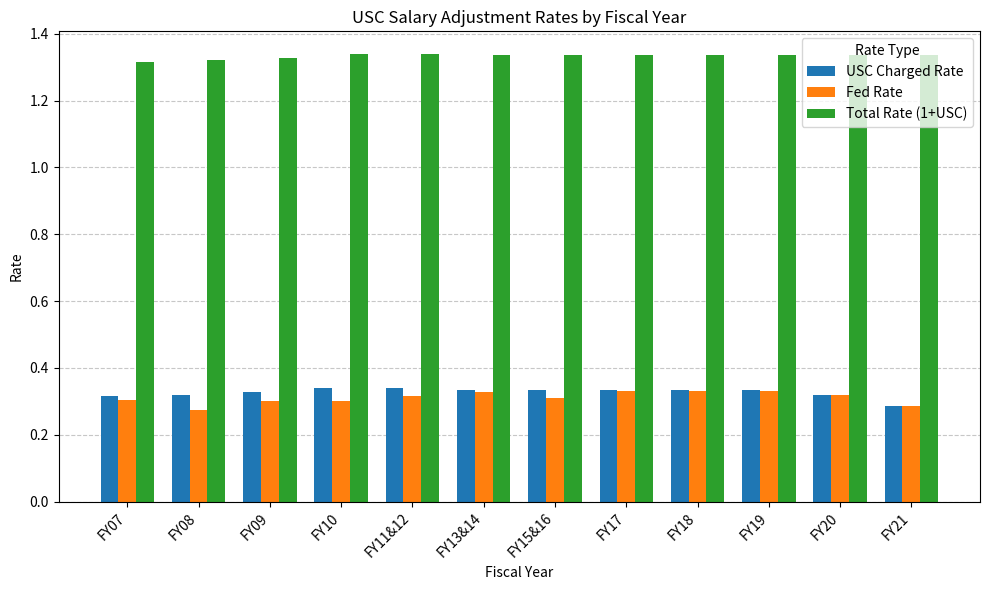

Are the bars horizontal?

No